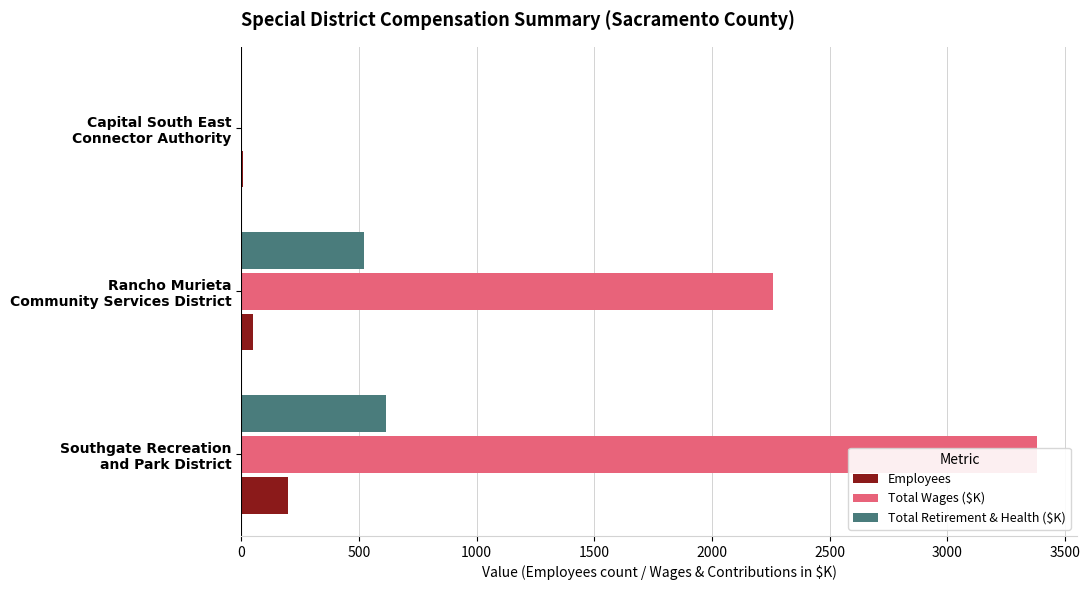

Which series has the widest spread of values?

Total Wages ($K)